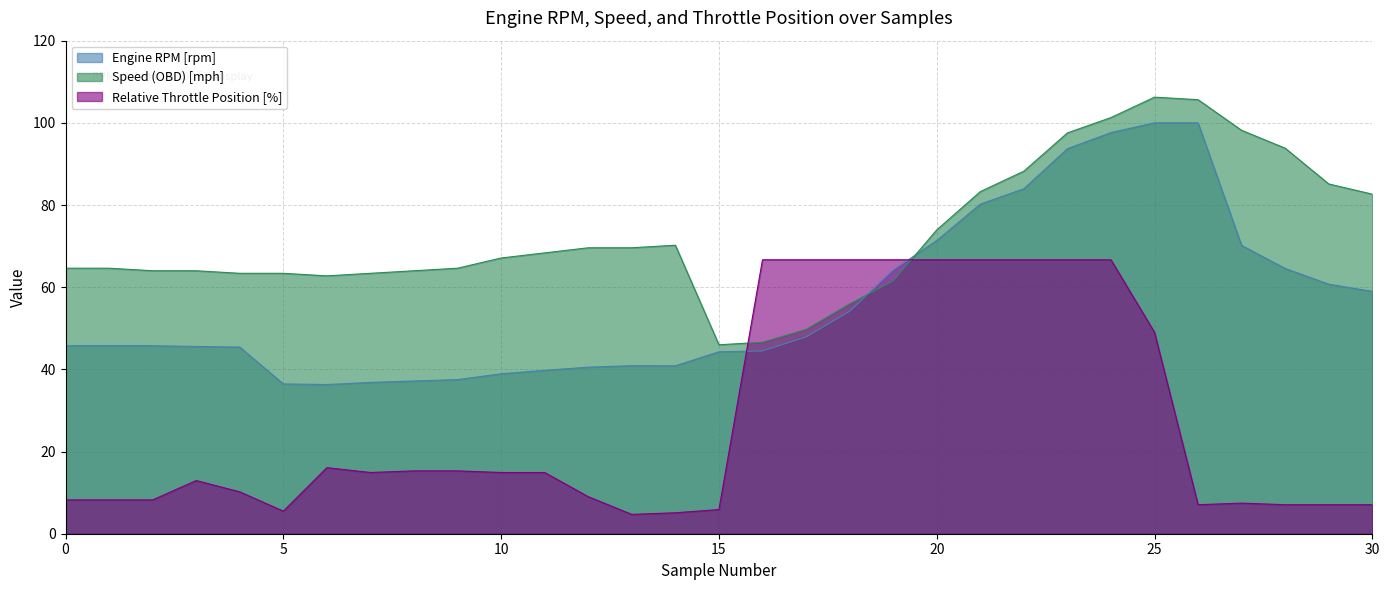

After their last crossing, which series has the higher values: Relative Throttle Position [%] or Engine RPM [rpm]?

Engine RPM [rpm]